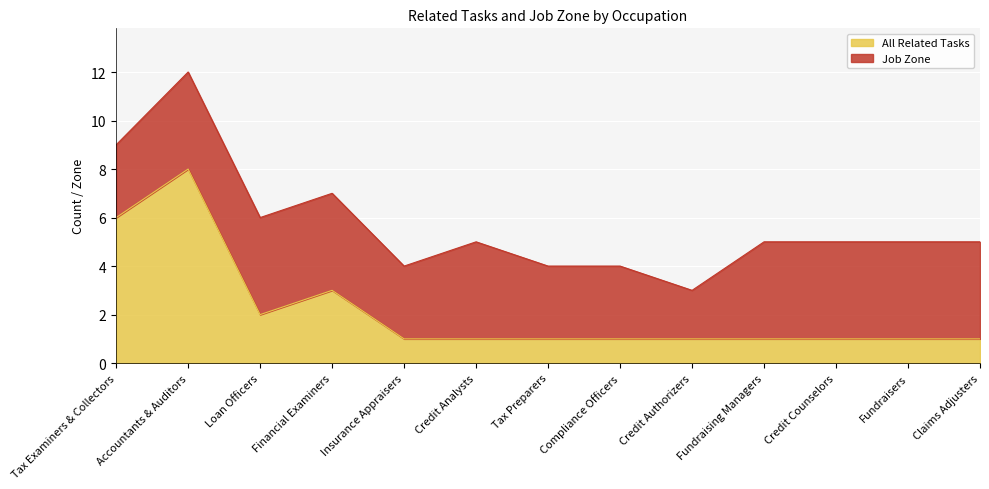

Does the chart display data point markers on the line(s)?

No